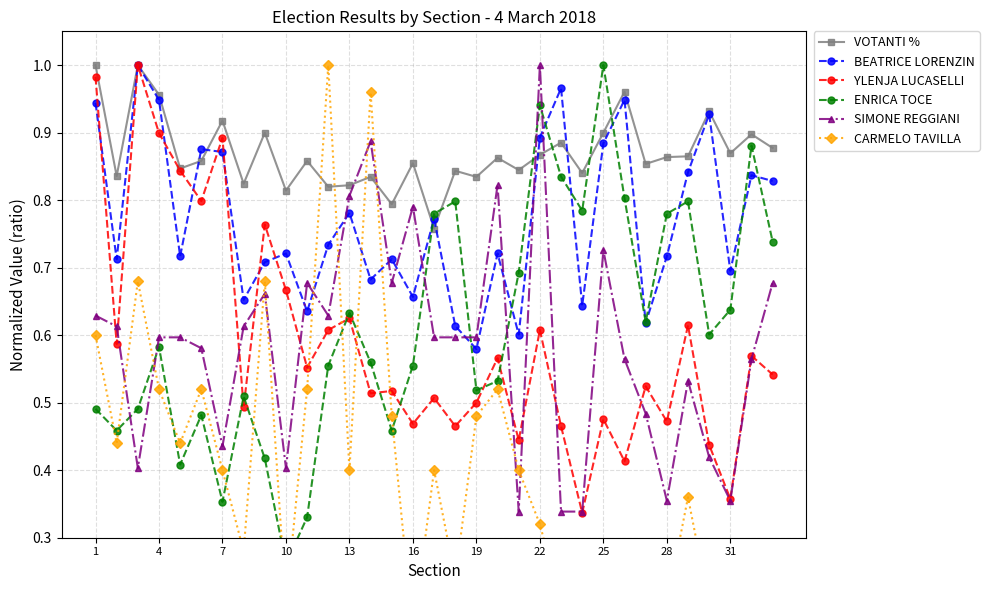

How many intersections are there between ENRICA TOCE and BEATRICE LORENZIN?

10